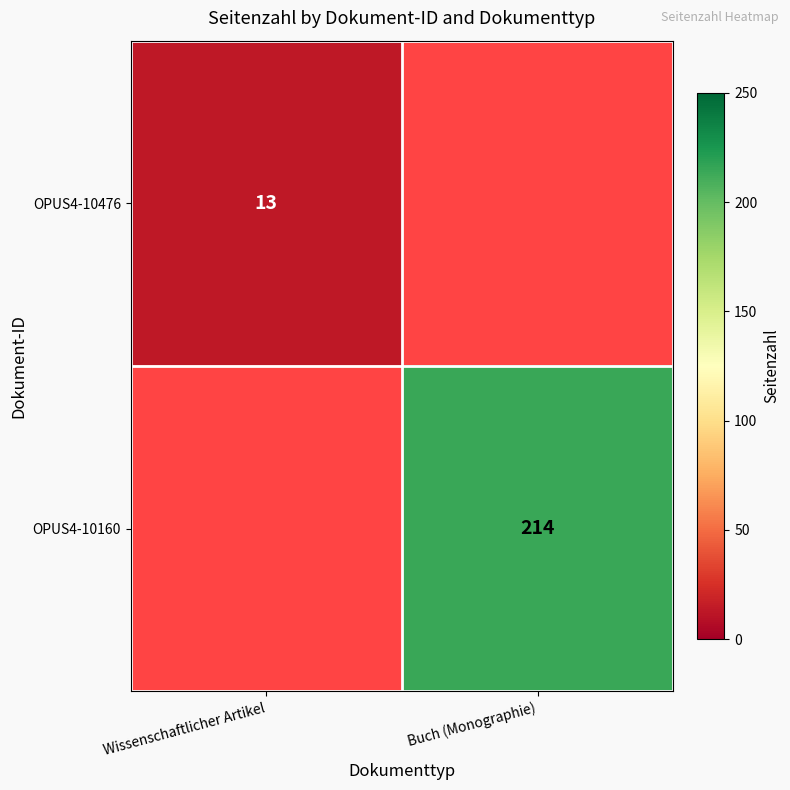

True or false: OPUS4-10476 has a value of 13 at Wissenschaftlicher Artikel.

True